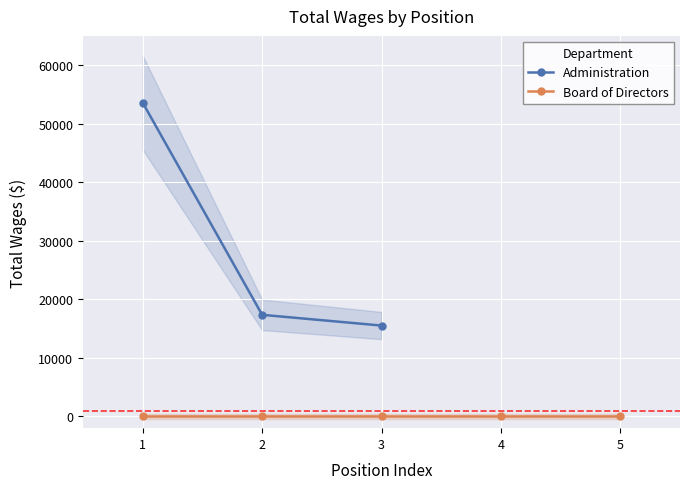

What is the value of the Administration point at the 1st from the left?

53579